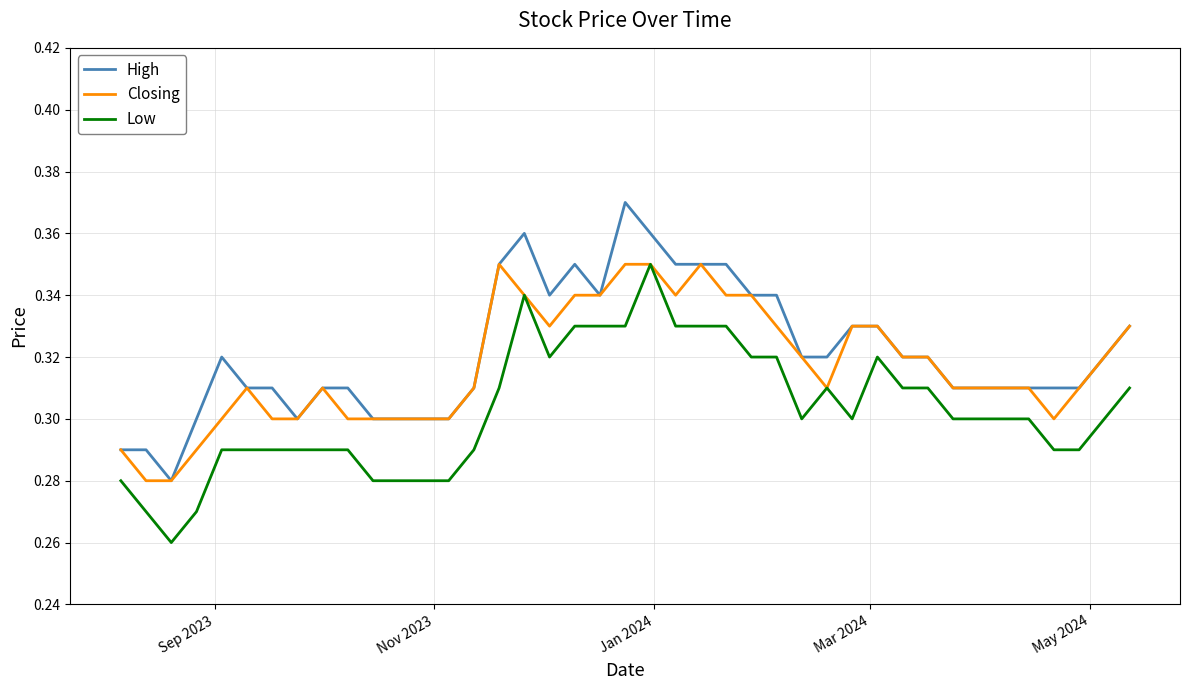

How many categories are shown in the chart?

40